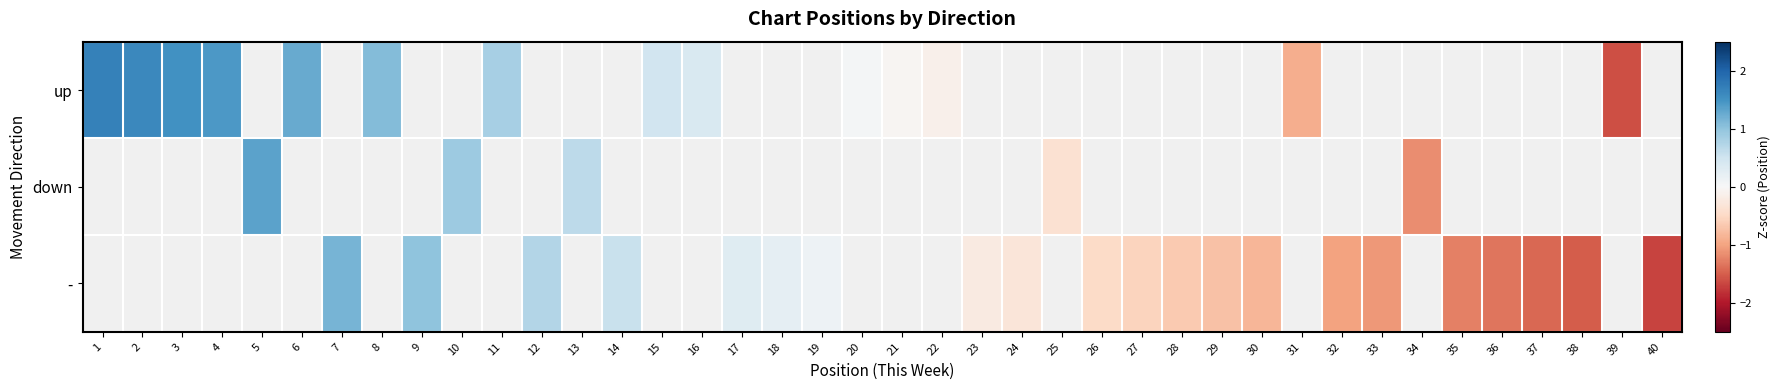

What is the difference between the maximum and minimum values in the up series?

3.3